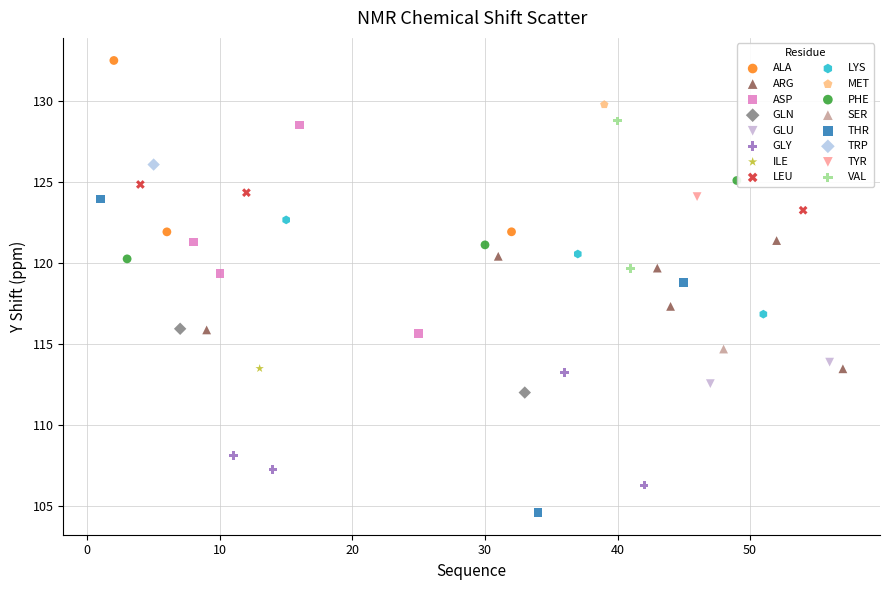

What are all the series names shown in the legend?

ALA, ARG, ASP, GLN, GLU, GLY, ILE, LEU, LYS, MET, PHE, SER, THR, TRP, TYR, VAL